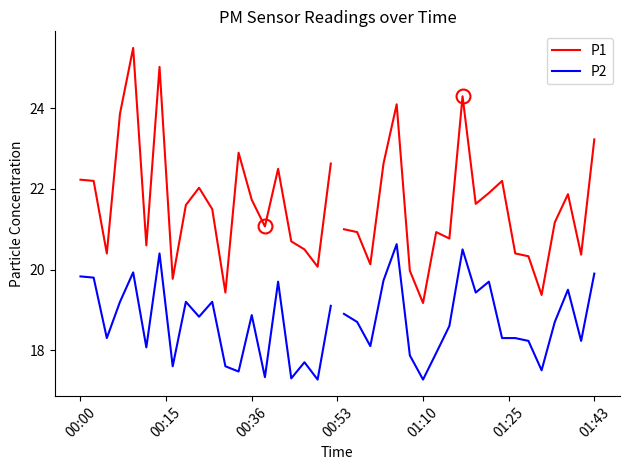

True or false: P2 and P1 cross at least once.

False